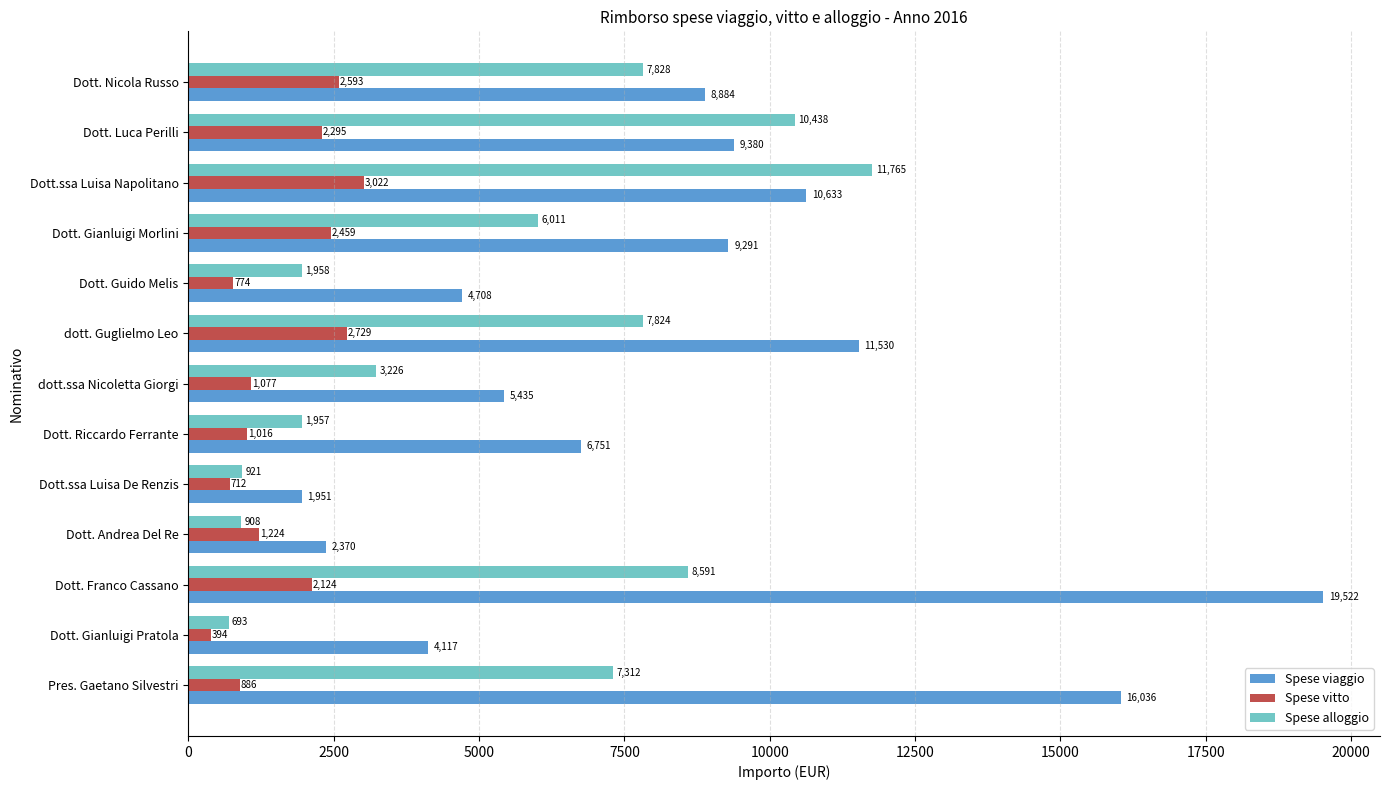

Where is Spese viaggio nearest to the value 10736?

Dott.ssa Luisa Napolitano